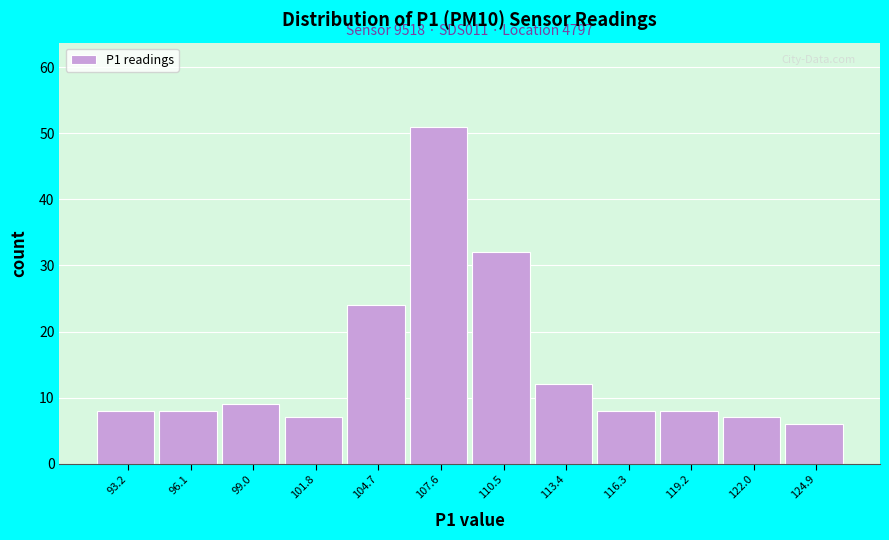

Reading right to left, extract all data points from this chart.

6	7	8	8	12	32	51	24	7	9	8	8